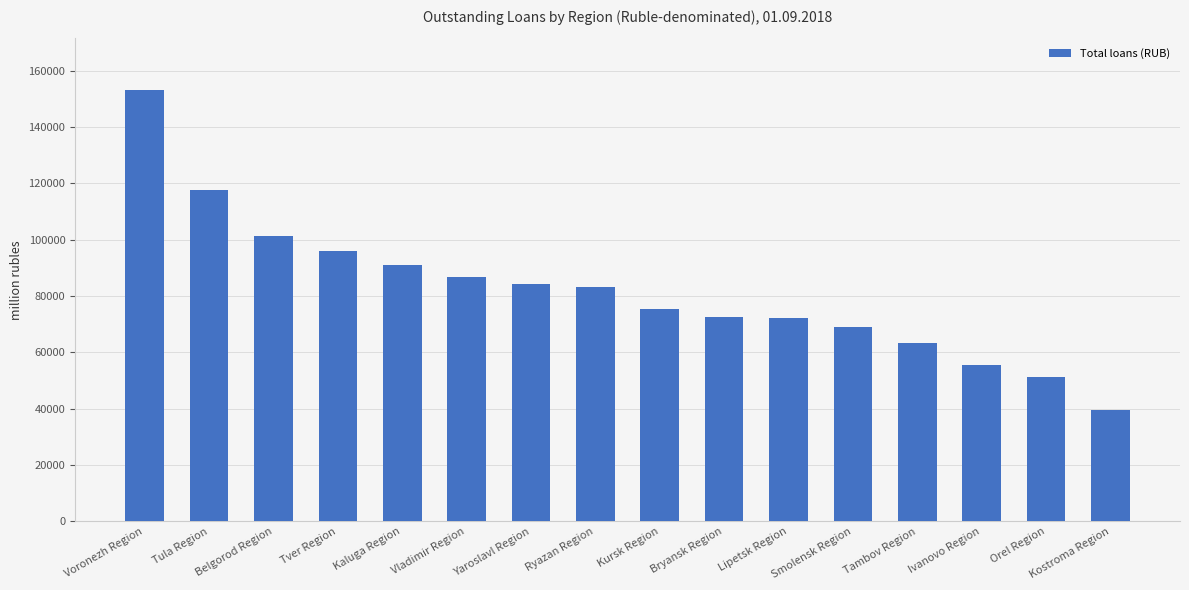

What is the sum of the values at Tambov Region and Tver Region?

159372